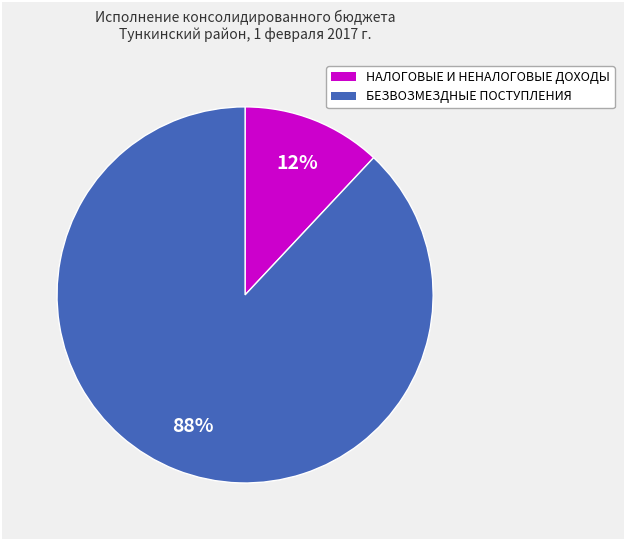

What percentage is the НАЛОГОВЫЕ И НЕНАЛОГОВЫЕ ДОХОДЫ slice, to the nearest percent?

12%